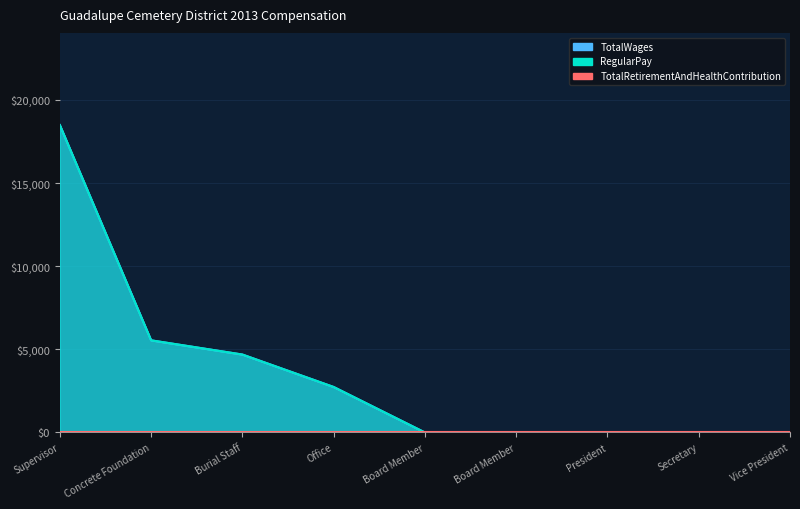

Between President and Office, which is larger?

Office